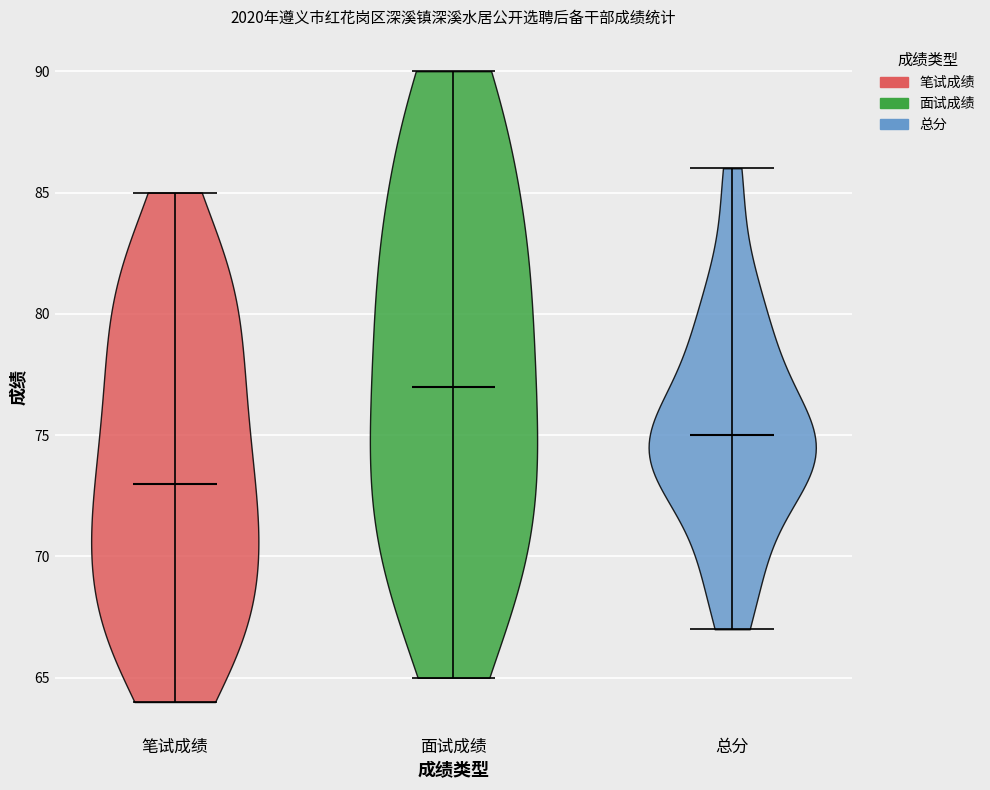

What is the highest point the violin for 总分 reaches on the y-axis? The values are not printed on the chart, so give them approximately, as read against the axis.

86